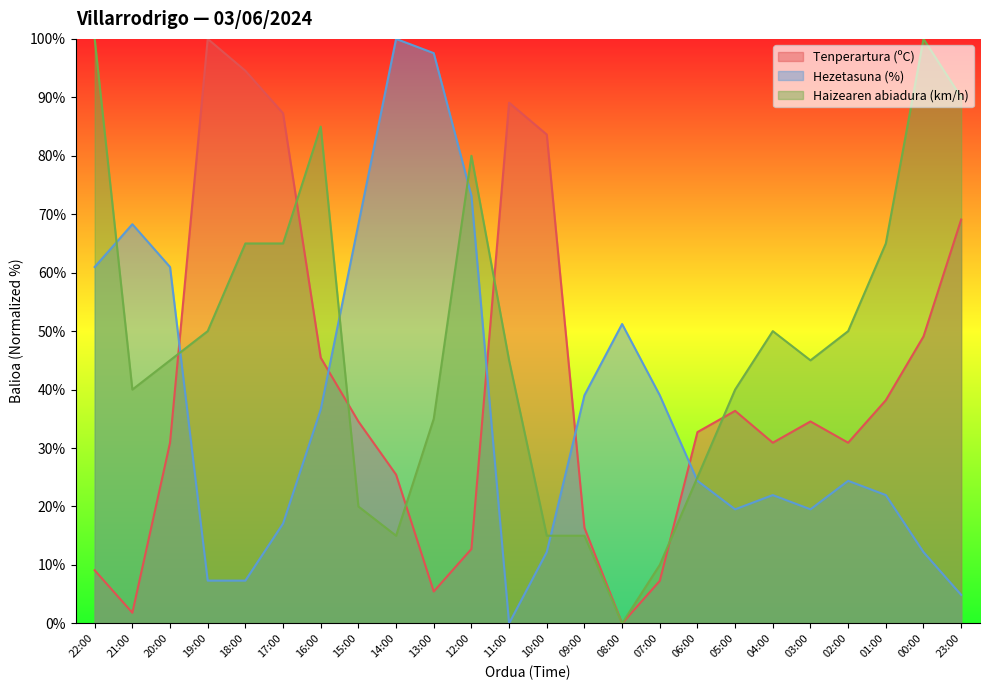

In Tenperartura (ºC), how many points are higher than both neighbors (excluding endpoints)?

4